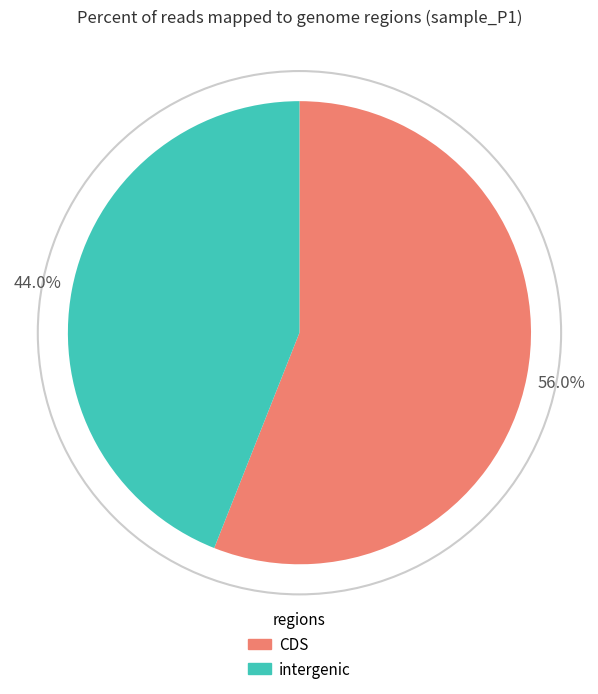

Is there a majority slice in this chart?

Yes